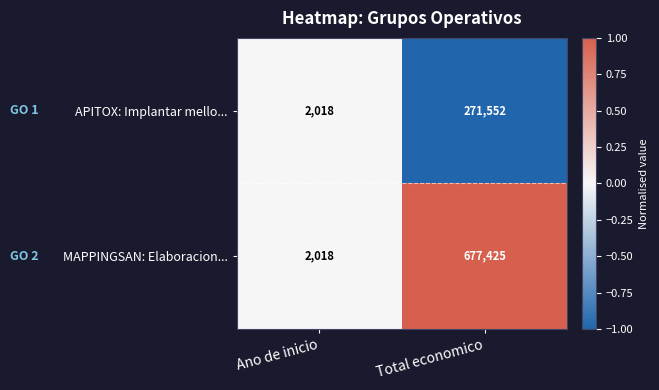

At which category is the sum across all series the highest?

Total economico